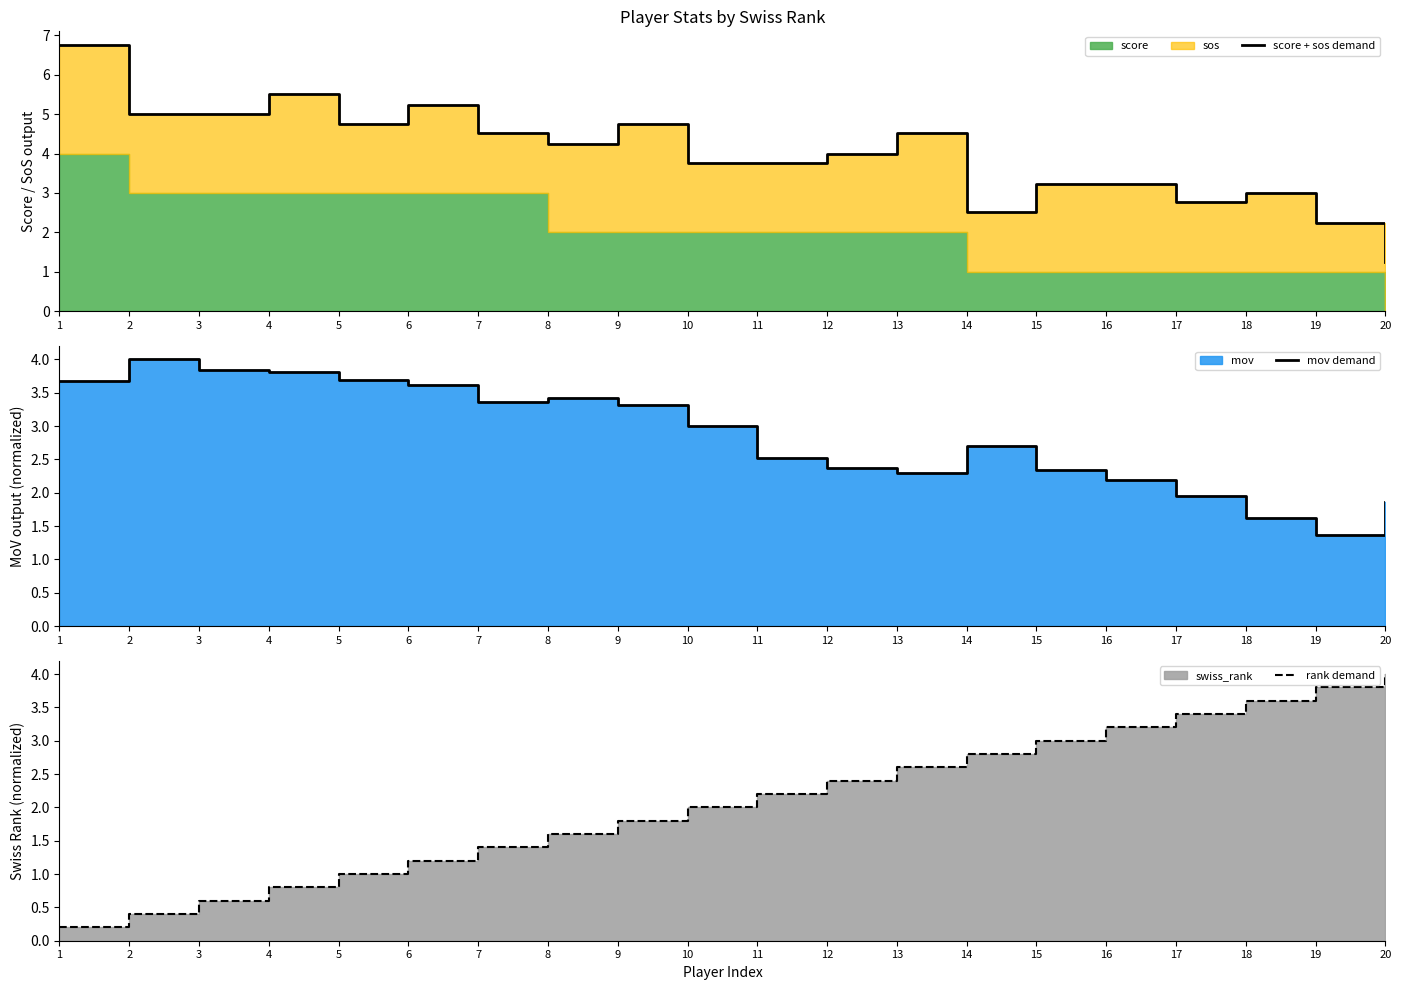

Which series has the largest total across all categories?

score + sos demand